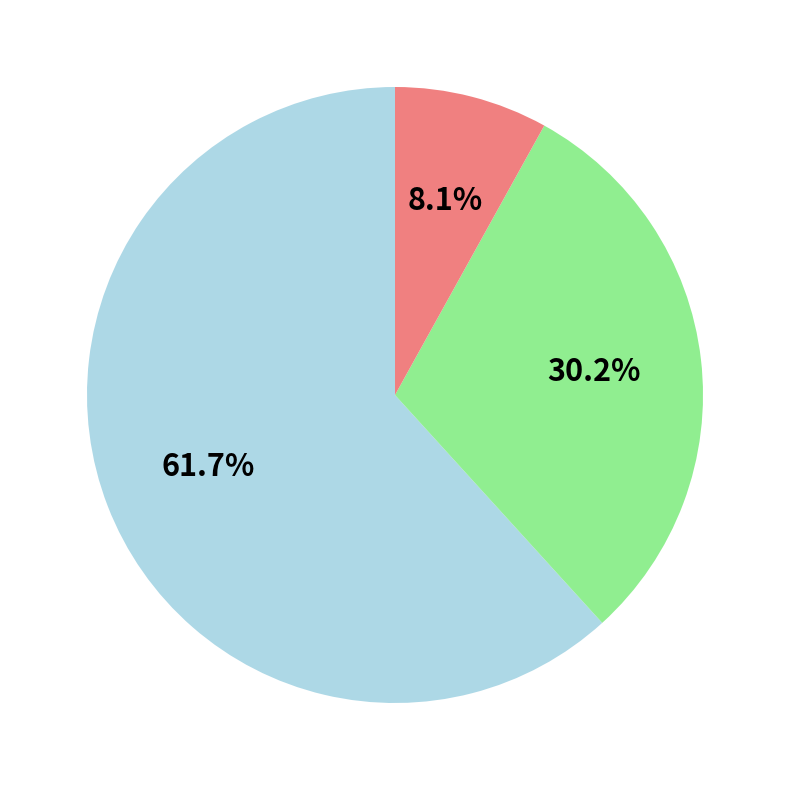

Count the number of slices in the pie.

3